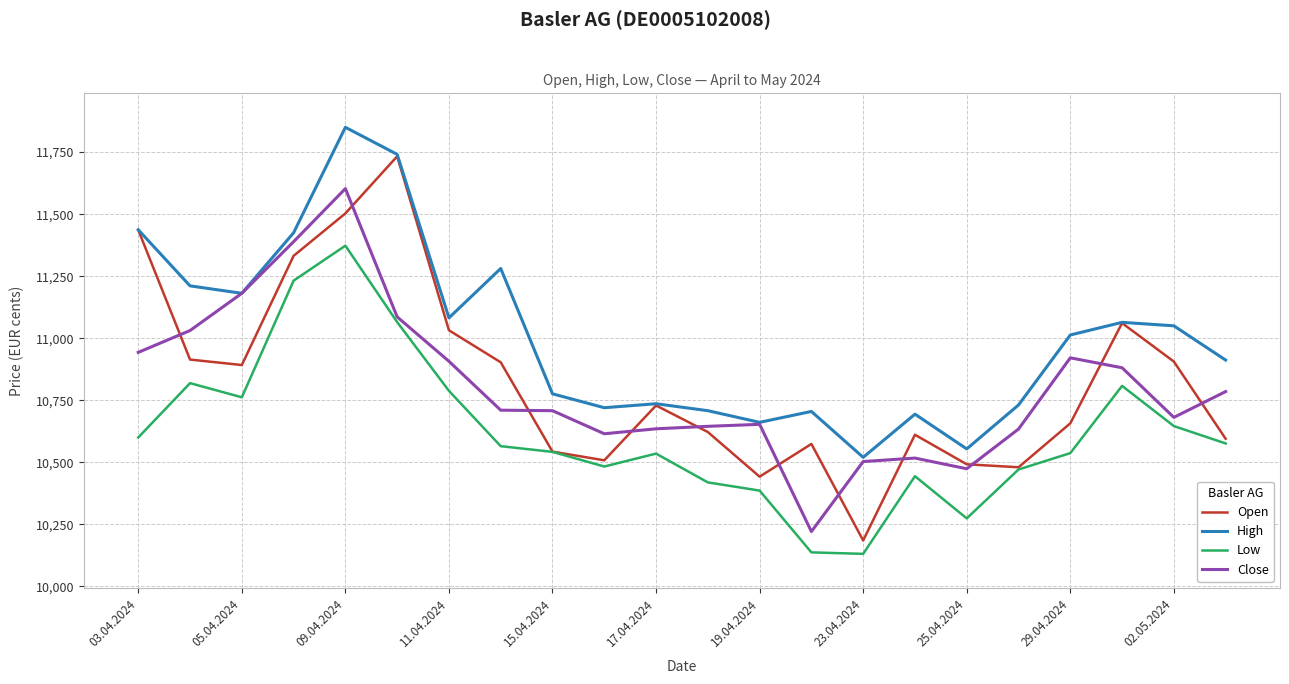

True or false: High and Low cross at least once.

False